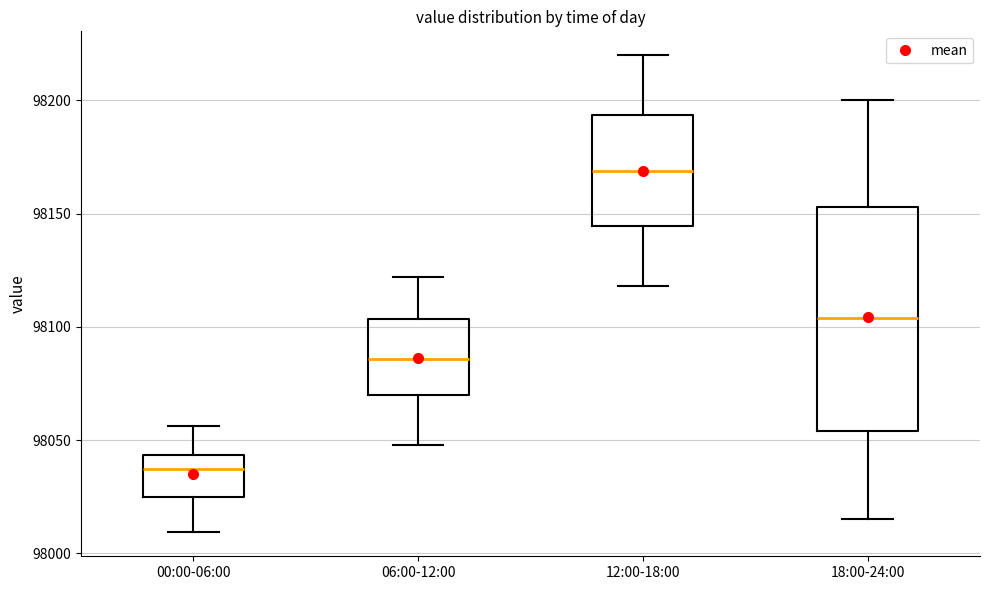

Reading left to right, read every box against the y-axis: the position of its median line, the range the box covers, and the ends of its whiskers. The values are not printed on the chart, so give them approximately, as read against the axis.

00:00-06:00: median 98035, box 98025 to 98045, whiskers 98010 to 98055
06:00-12:00: median 98085, box 98070 to 98105, whiskers 98050 to 98120
12:00-18:00: median 98170, box 98145 to 98195, whiskers 98120 to 98220
18:00-24:00: median 98105, box 98055 to 98155, whiskers 98015 to 98200